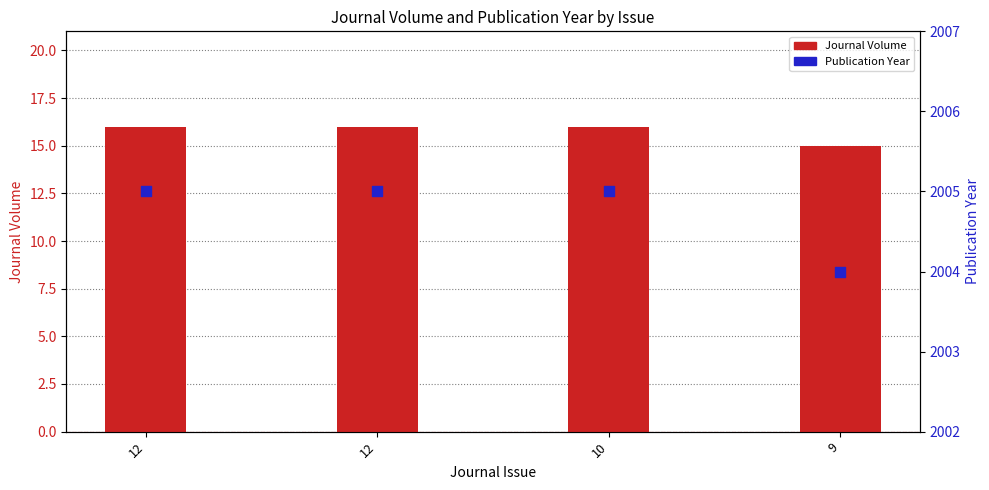

At how many categories does at least one series exceed 1745?

4